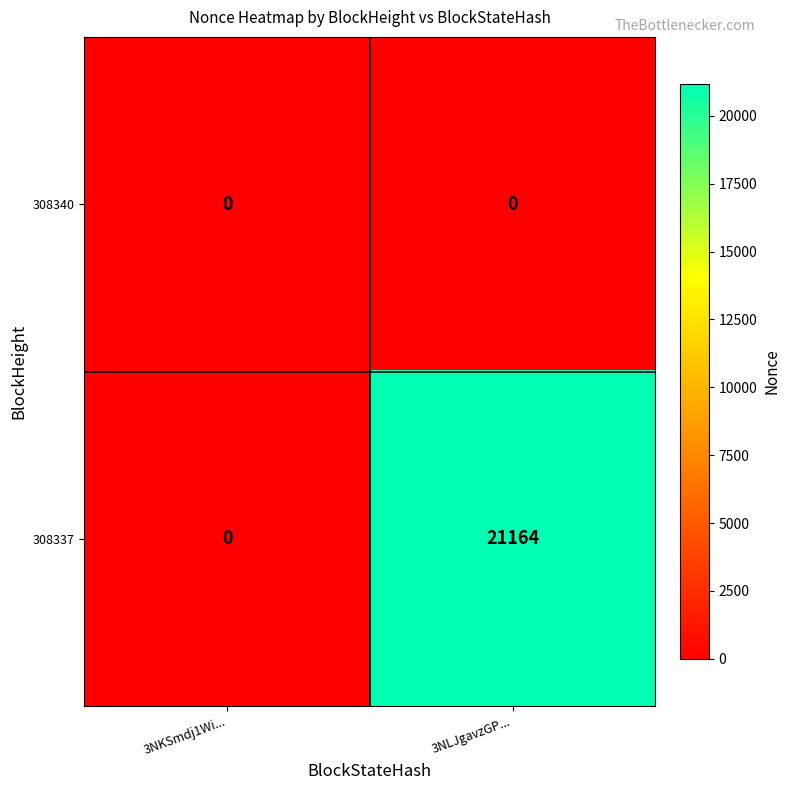

Which series changed the most between 3NKSmdj1Wi... and 3NLJgavzGP...?

308337